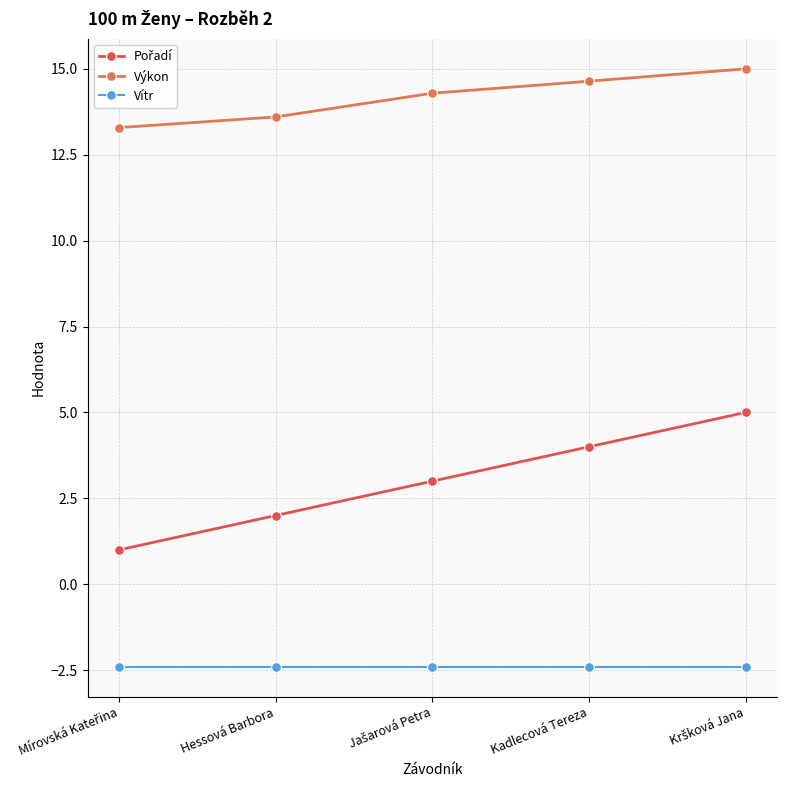

What is the label of the 1st point from the left?

Mírovská Kateřina